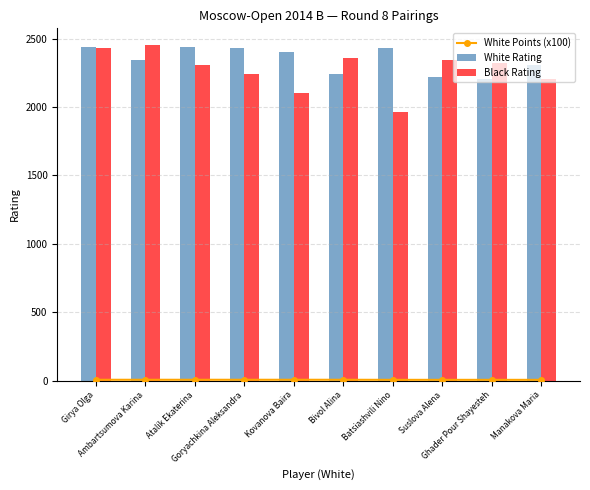

At how many categories does at least one series exceed 1111?

10